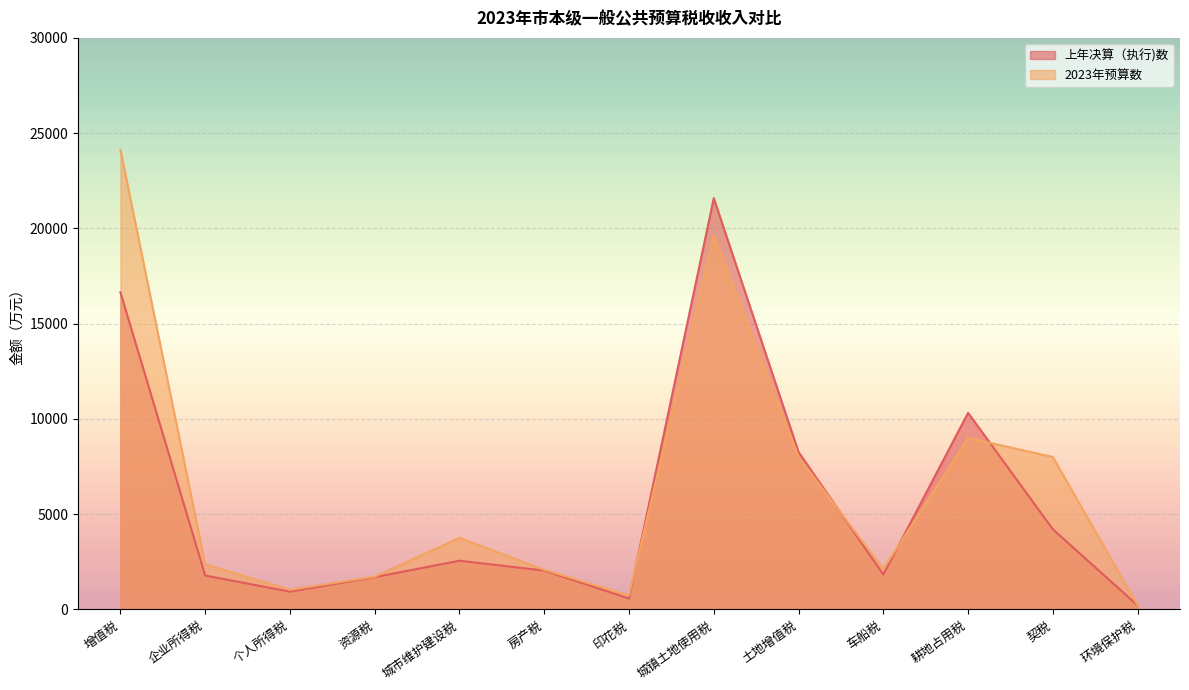

What is the label of the 8th point from the left?

城镇土地使用税